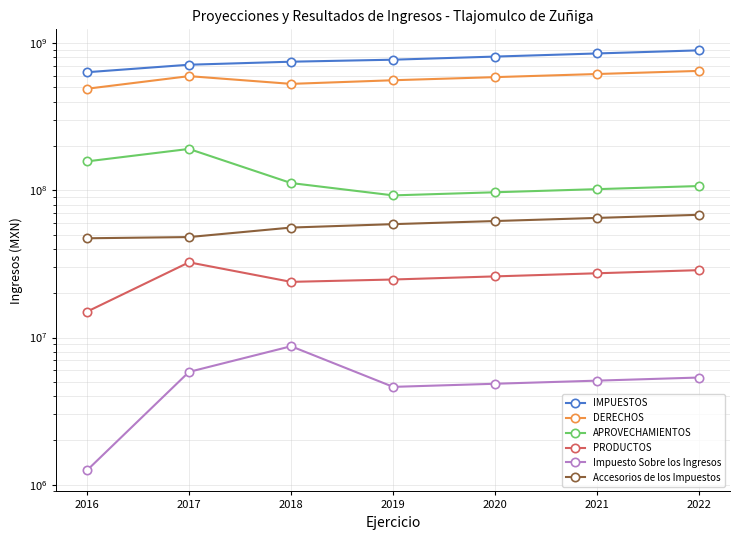

True or false: Accesorios de los Impuestos has more than 0 interior local peaks.

False